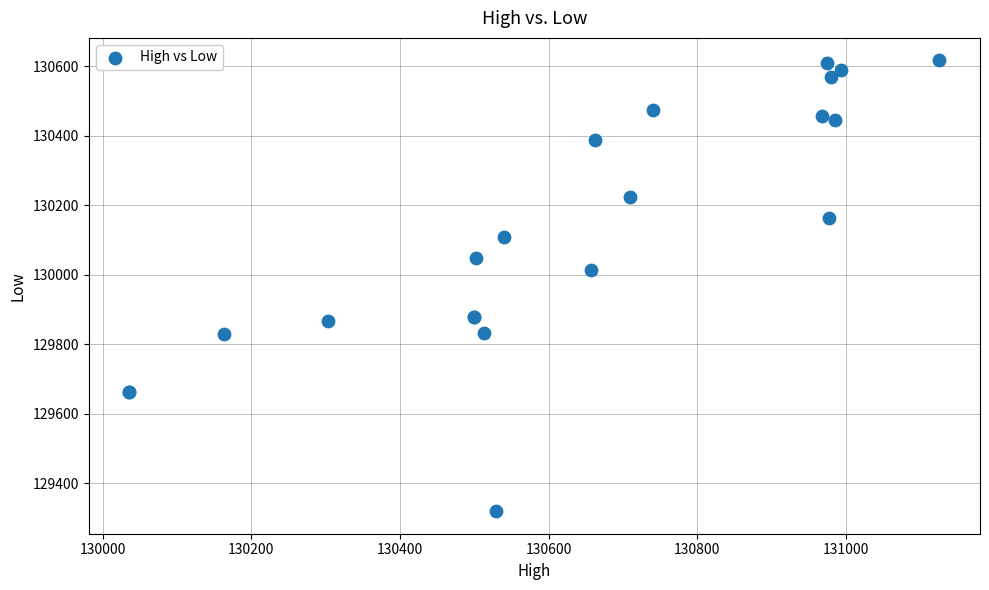

What Y value in the scatter plot is closest to 129968?

130014